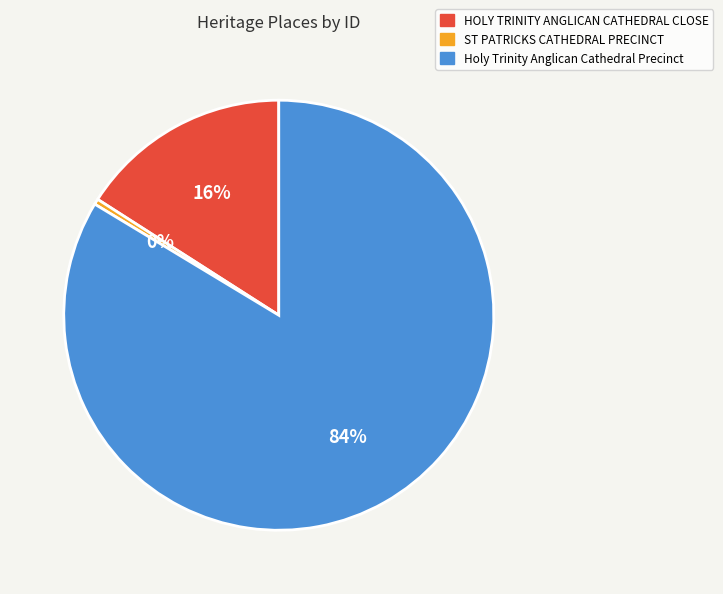

How many slices are in this pie chart?

3